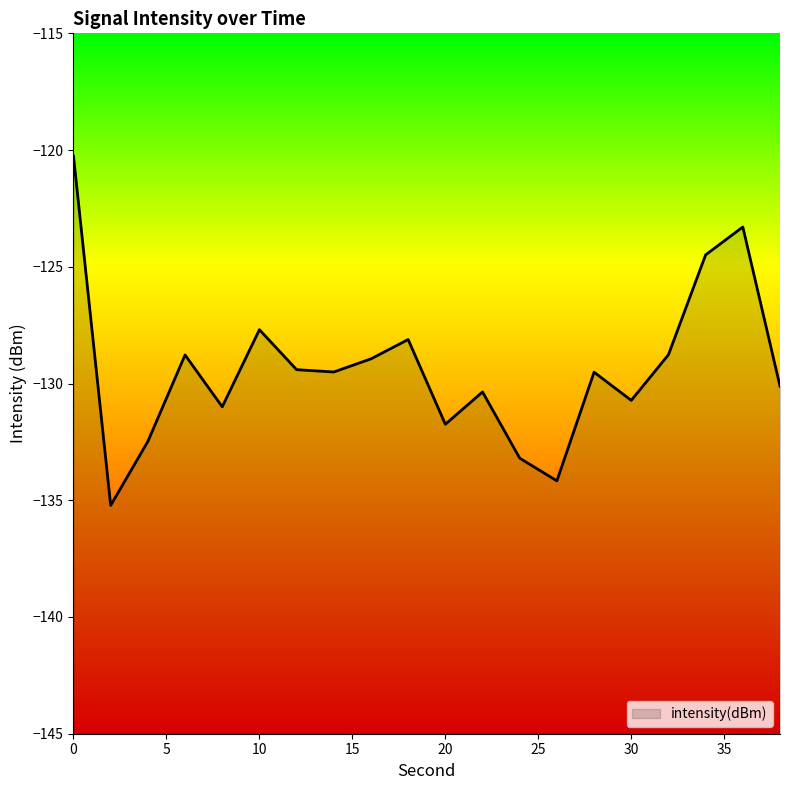

Reading right to left, transcribe all the data shown in this chart.

38=-130.1	36=-123.3	34=-124.5	32=-128.8	30=-130.7	28=-129.5	26=-134.2	24=-133.2	22=-130.4	20=-131.7	18=-128.1	16=-128.9	14=-129.5	12=-129.4	10=-127.7	8=-131.0	6=-128.8	4=-132.5	2=-135.2	0=-120.3